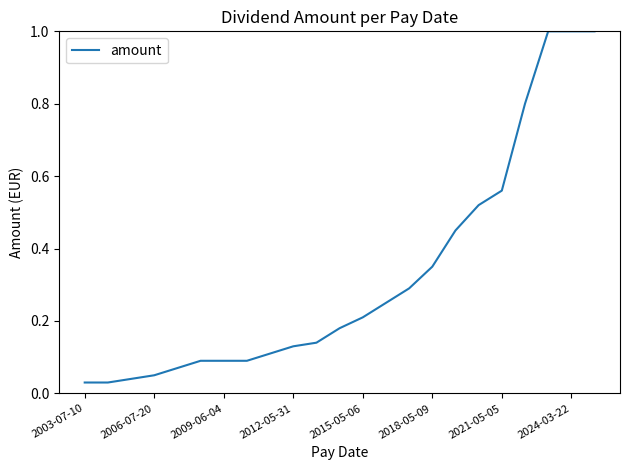

What is the difference between the second highest and second lowest values?

1.0